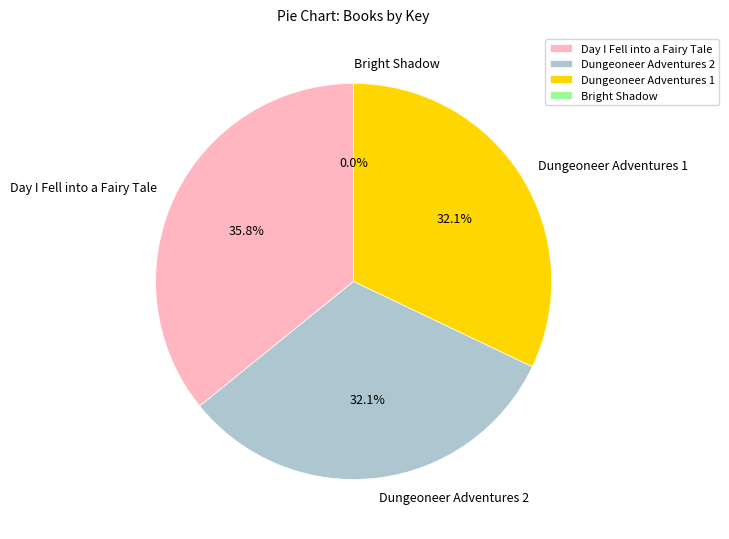

Which has a higher value, Day I Fell into a Fairy Tale or Dungeoneer Adventures 1?

Day I Fell into a Fairy Tale